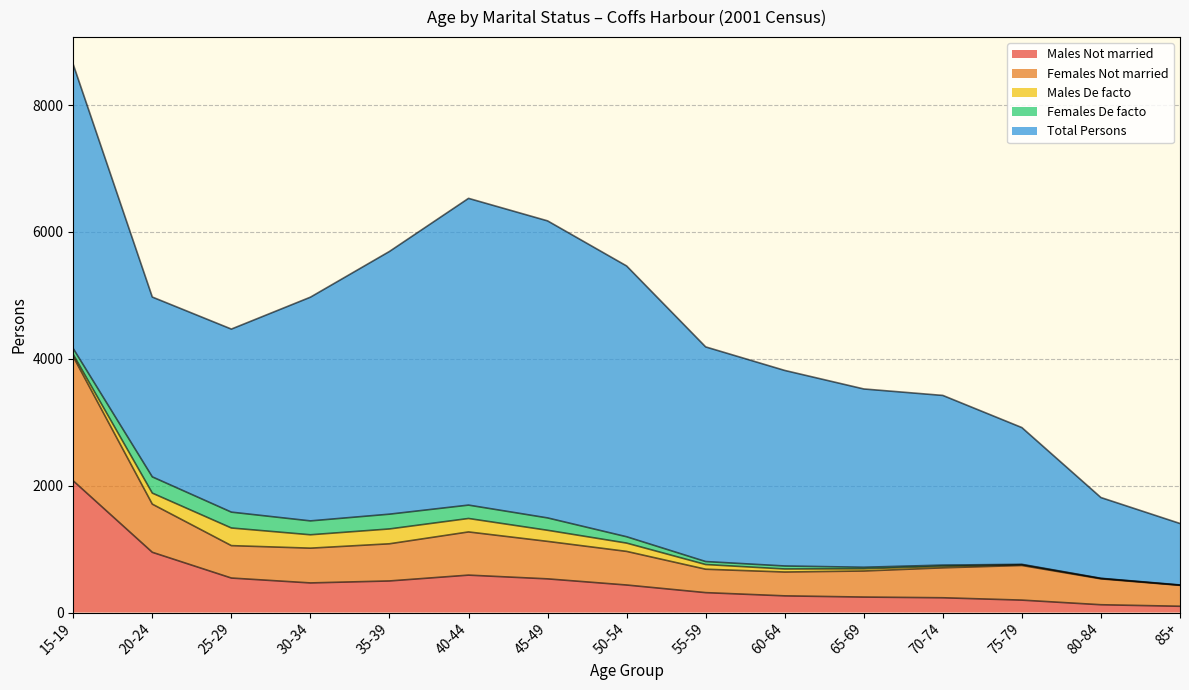

At which category does the chart reach its peak across all series?

40-44